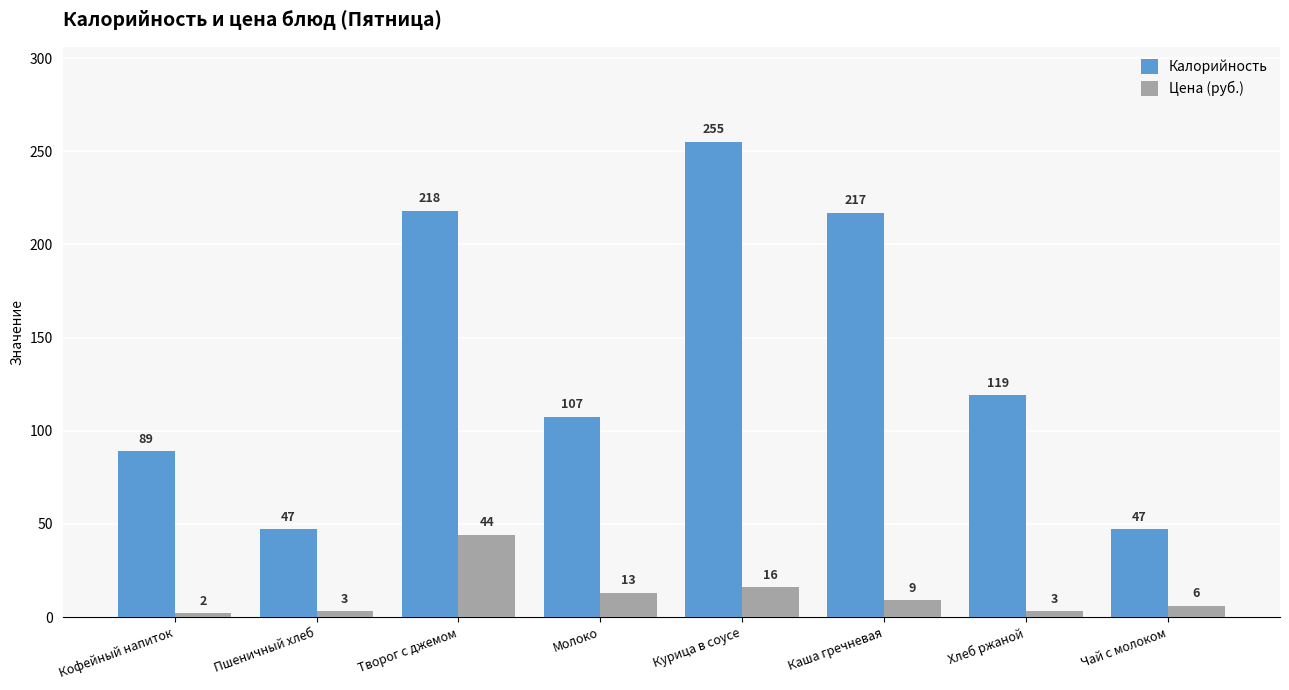

What is the average value of the Цена (руб.) series?

12.0